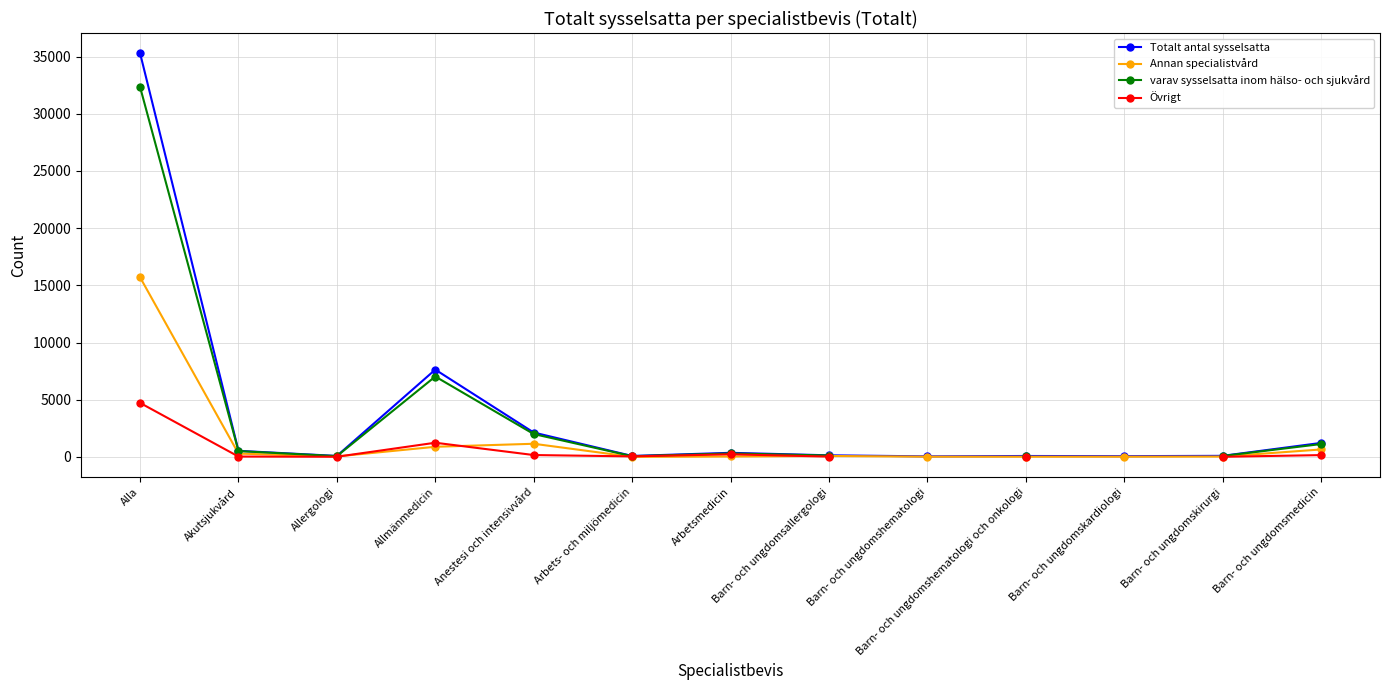

Which series ends up on top after the final intersection of Annan specialistvård and Övrigt?

Annan specialistvård